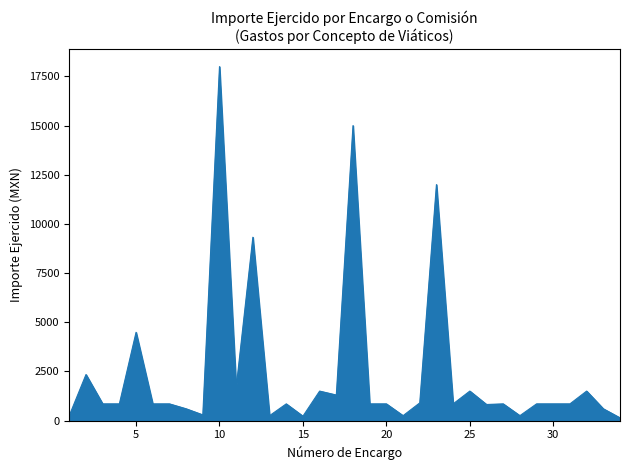

What is the difference between the maximum and minimum values?

17861.0